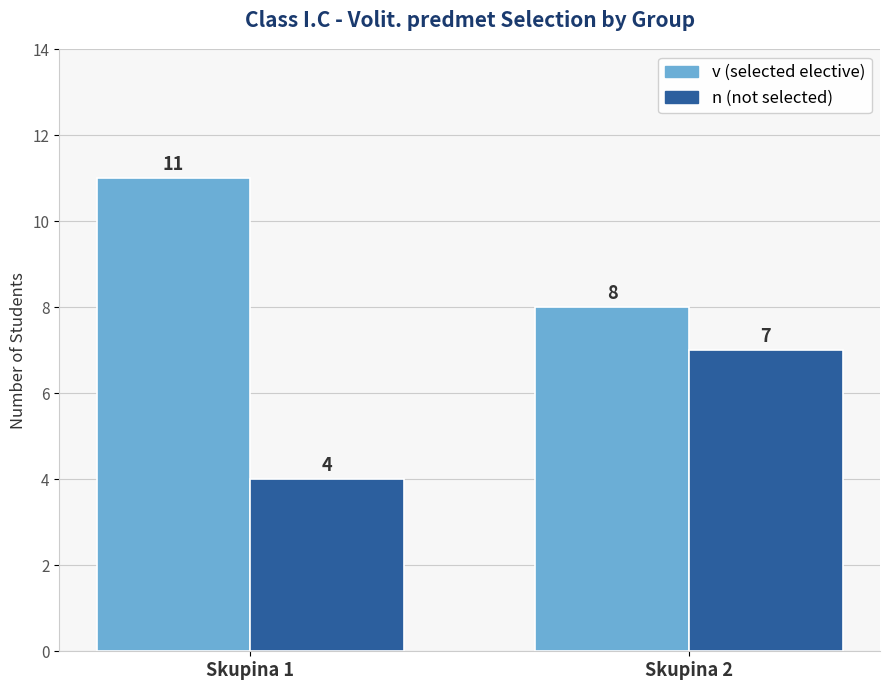

Reading right to left, what are all the values shown in this chart?

v (selected elective): 8	11
n (not selected): 7	4